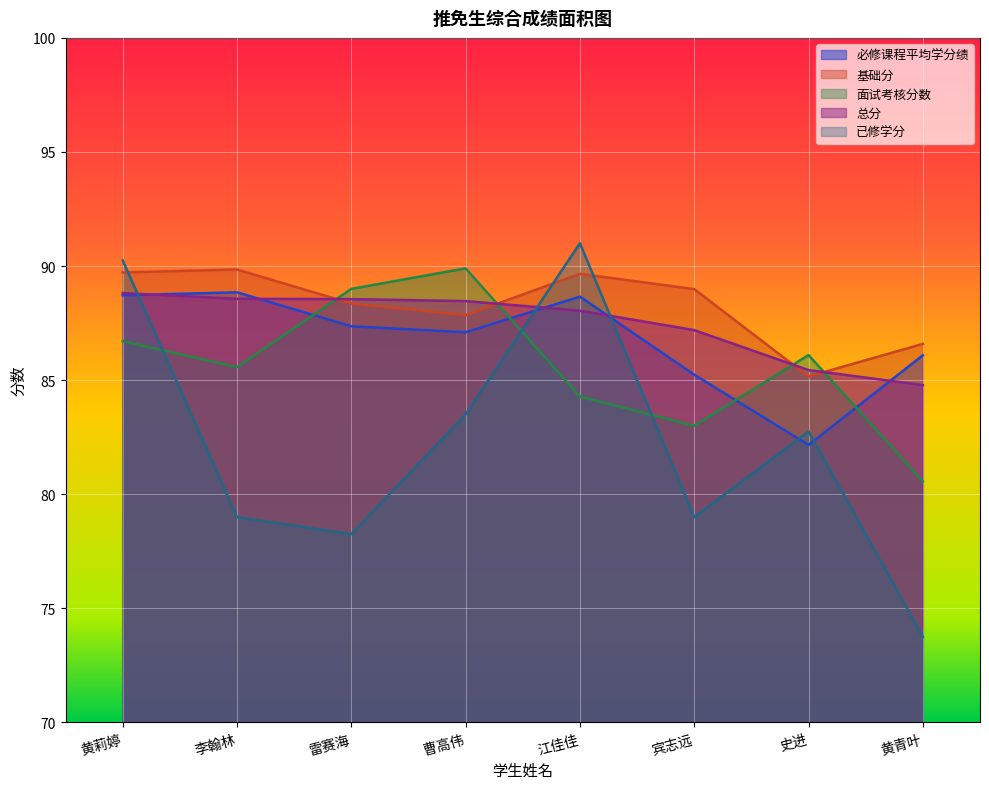

Reading left to right, transcribe all the data shown in this chart.

必修课程平均学分绩: 黄莉婷=88.7	李翰林=88.8	雷赛海=87.4	曹高伟=87.1	江佳佳=88.7	宾志远=85.2	史进=82.2	黄青叶=86.1
基础分: 黄莉婷=89.7	李翰林=89.8	雷赛海=88.4	曹高伟=87.8	江佳佳=89.7	宾志远=89.0	史进=85.2	黄青叶=86.6
面试考核分数: 黄莉婷=86.7	李翰林=85.6	雷赛海=89.0	曹高伟=89.9	江佳佳=84.3	宾志远=83.0	史进=86.1	黄青叶=80.6
总分: 黄莉婷=88.8	李翰林=88.6	雷赛海=88.6	曹高伟=88.5	江佳佳=88.0	宾志远=87.2	史进=85.4	黄青叶=84.8
已修学分: 黄莉婷=90.2	李翰林=79.0	雷赛海=78.2	曹高伟=83.5	江佳佳=91.0	宾志远=79.0	史进=82.8	黄青叶=73.8